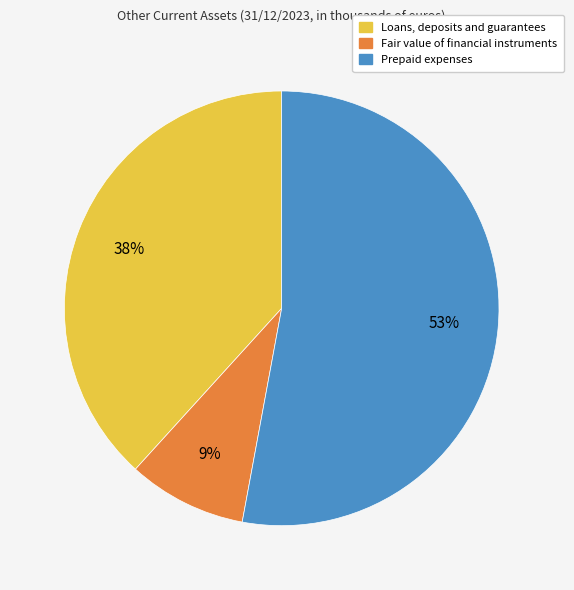

Is it true that Loans, deposits and guarantees is 38% of the pie?

True